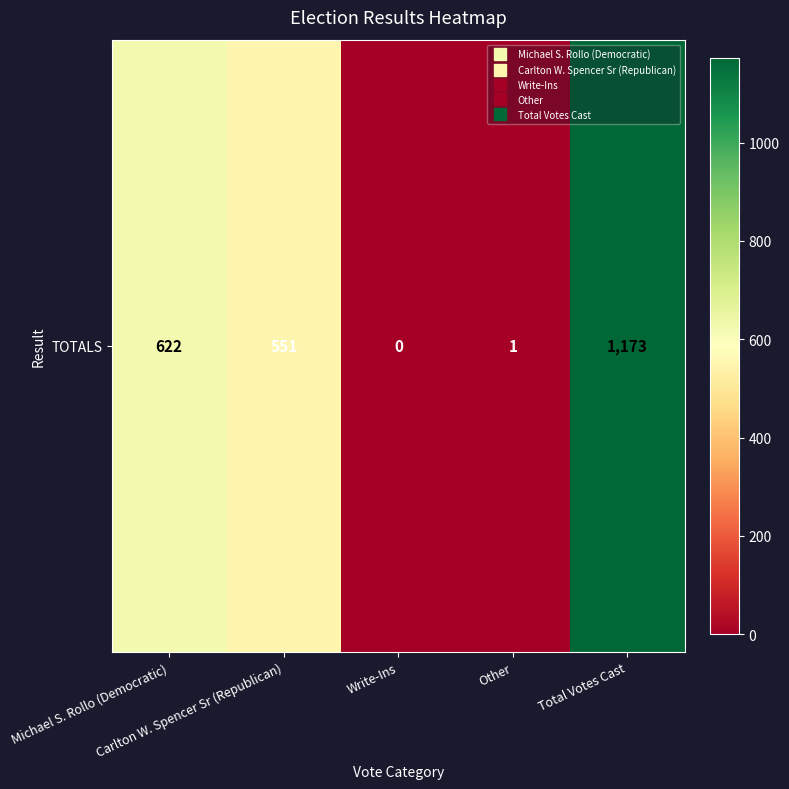

How many positive values are there?

4